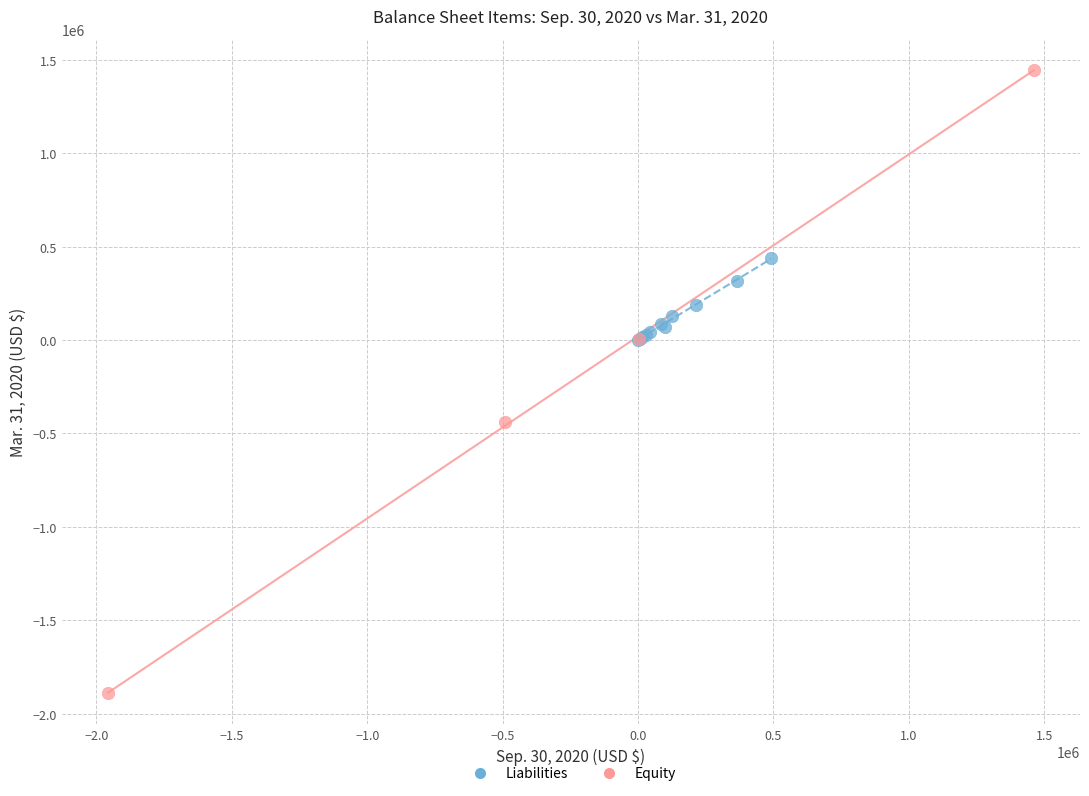

Which series contains the lowest Y value?

Equity